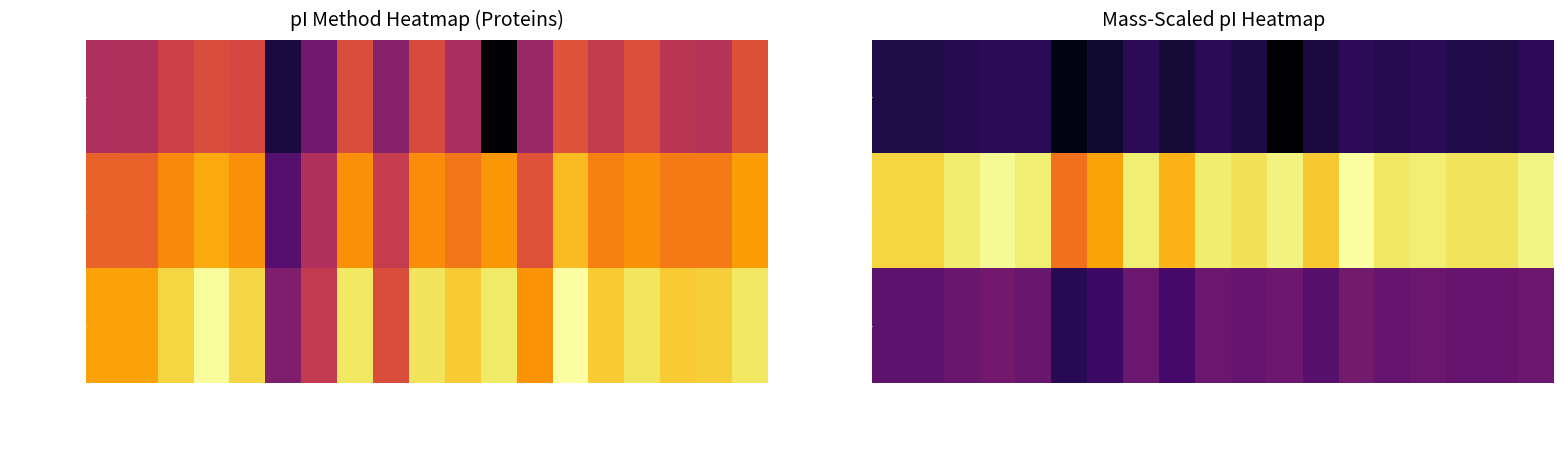

True or false: Q8V6V6 has a value of 15.4 at Toseland.

True